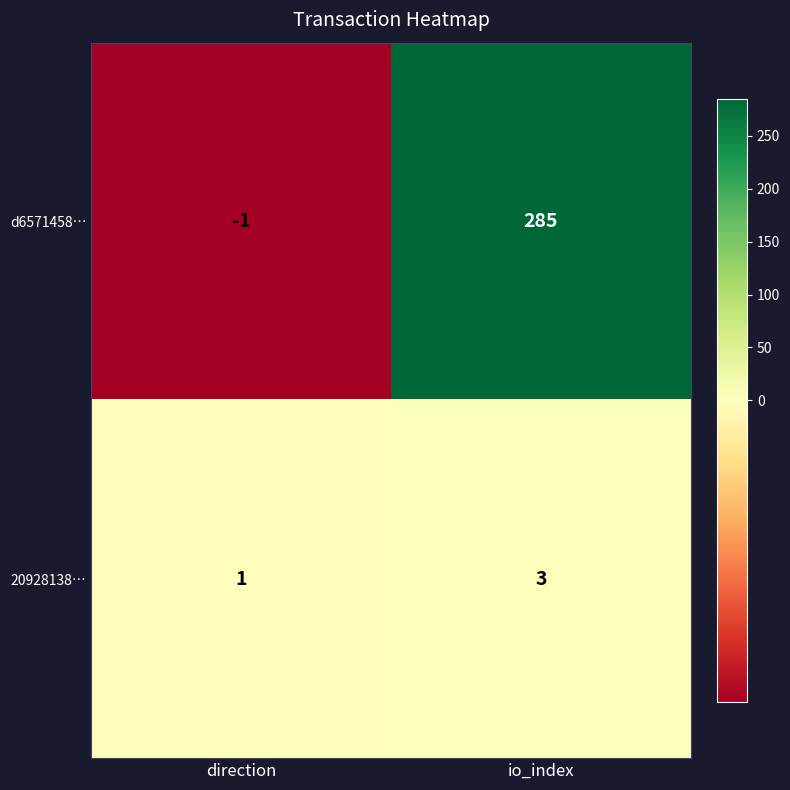

The value of d6571458… at direction is -1. True or false?

True